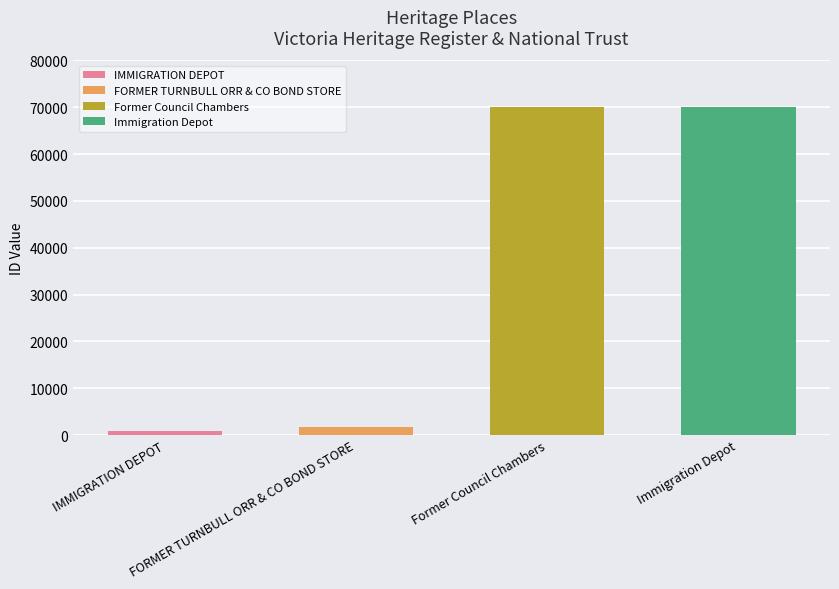

Rank the categories by value from lowest to highest.

IMMIGRATION DEPOT, FORMER TURNBULL ORR & CO BOND STORE, Former Council Chambers, Immigration Depot